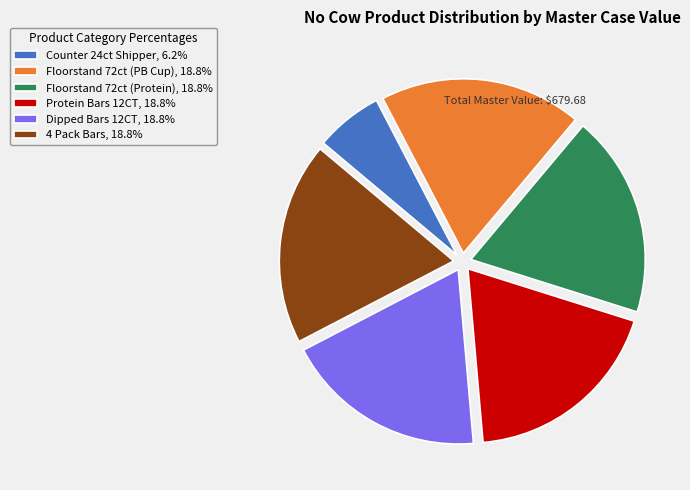

Does Floorstand 72ct (Protein), 18.8% account for over 50% of the chart?

No